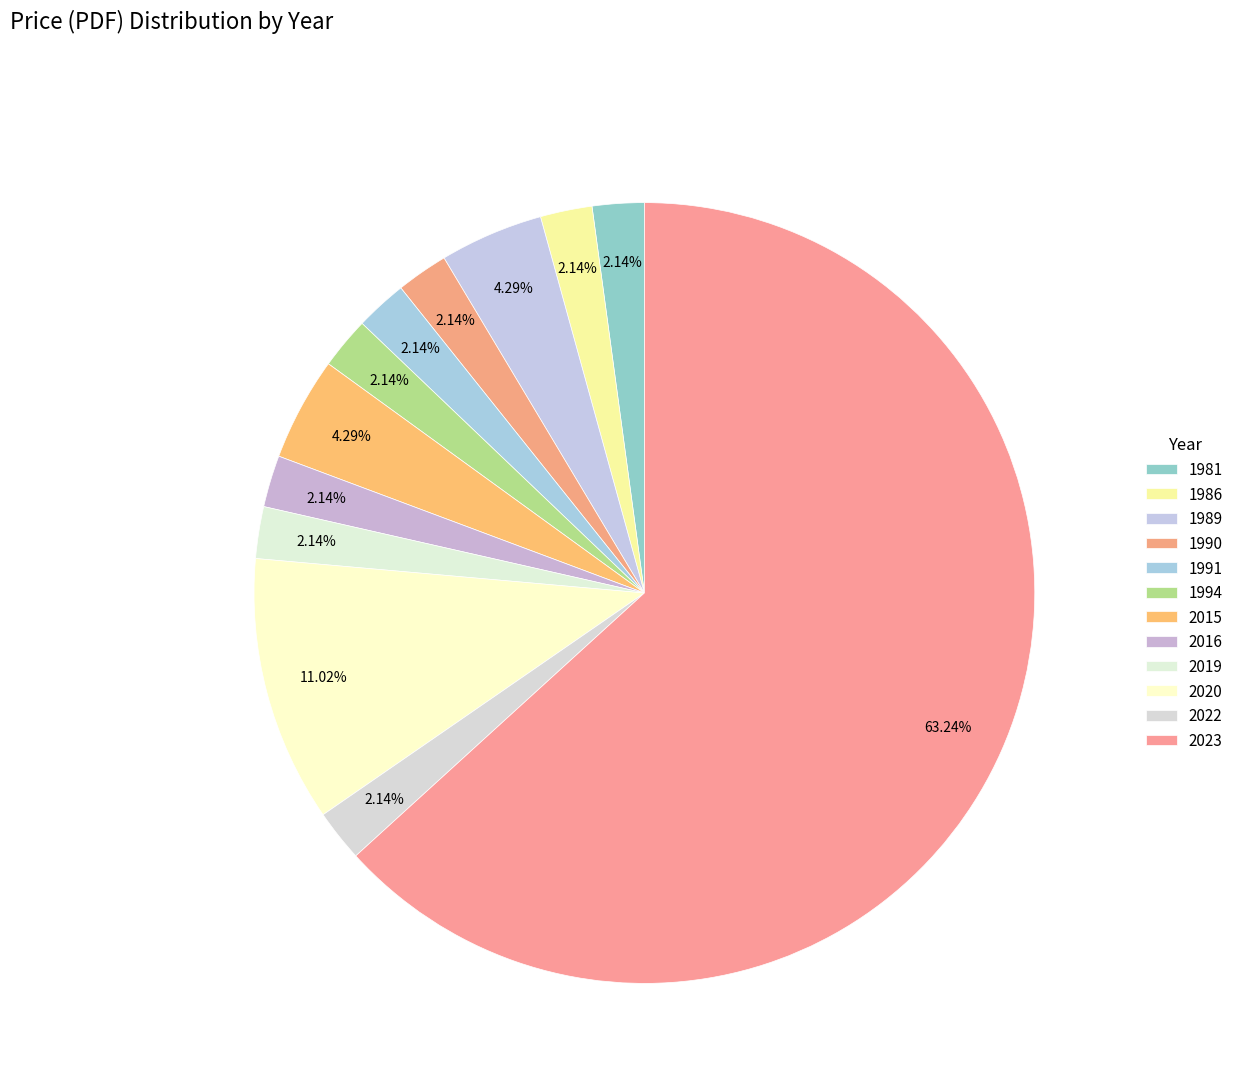

Which category accounts for the majority?

2023